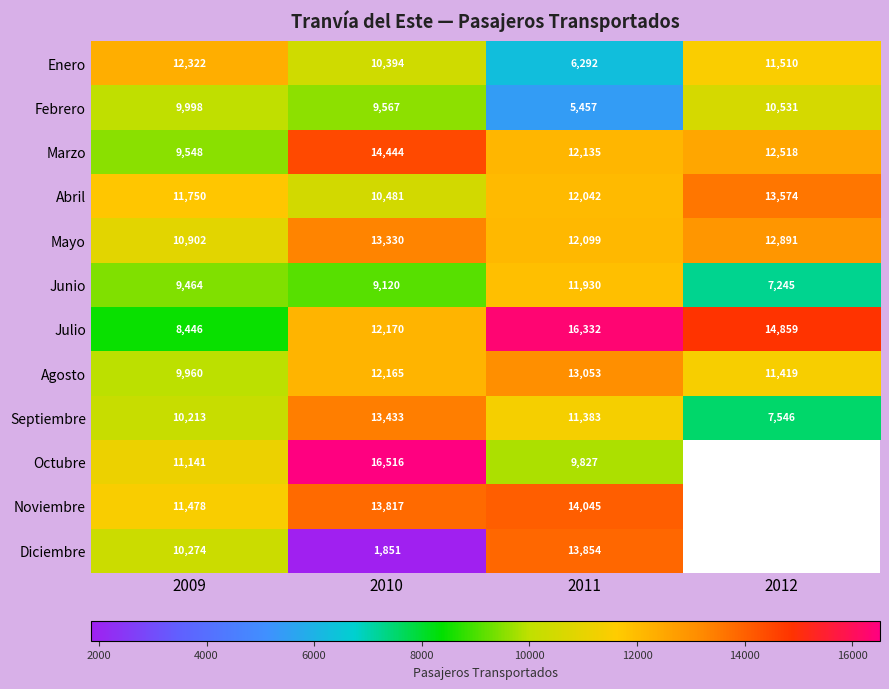

Is the value of Septiembre at 2011 greater than the value of Diciembre at 2009?

Yes